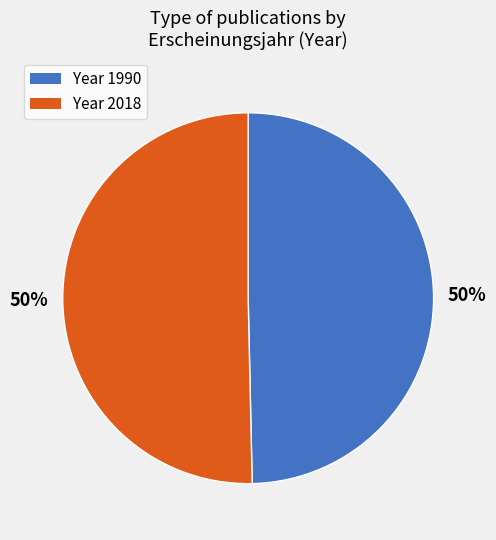

To the nearest percent, what is the average slice percentage?

50%